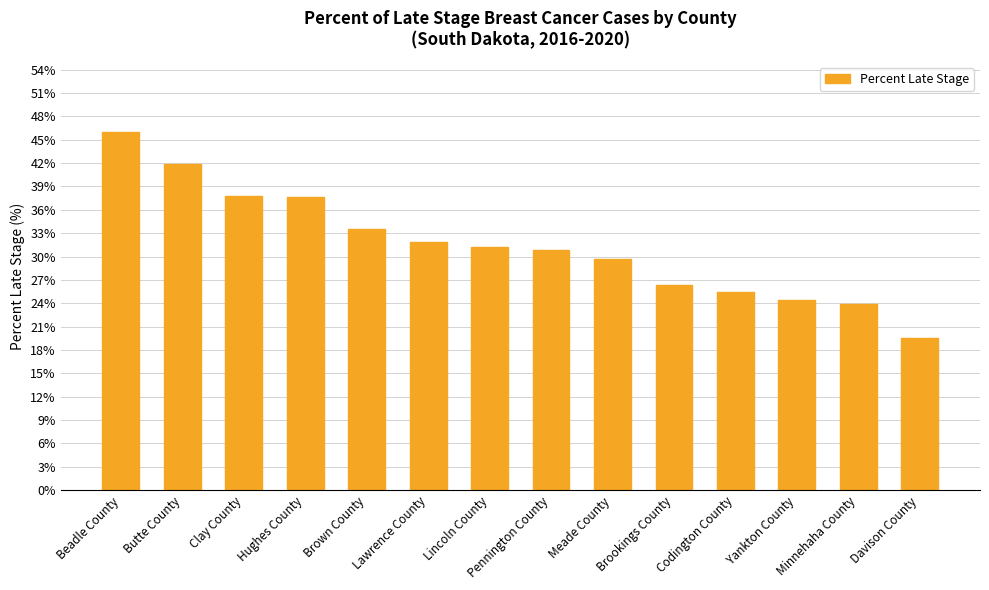

Which has a higher value, Lawrence County or Beadle County?

Beadle County